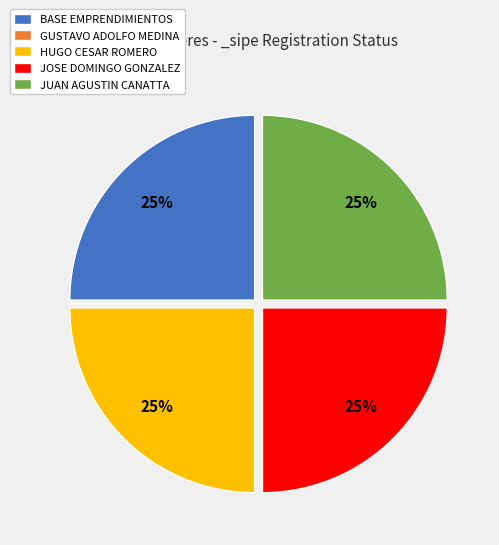

Is there a majority slice in this chart?

No